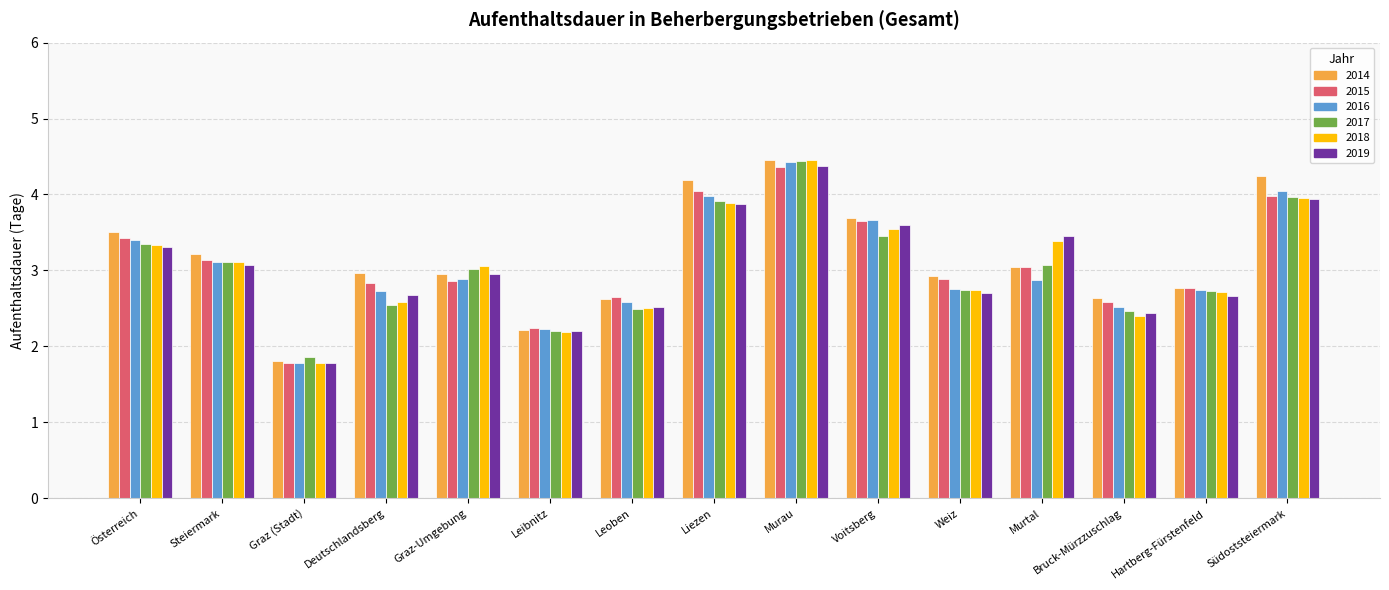

At which category is the sum across all series the highest?

Murau